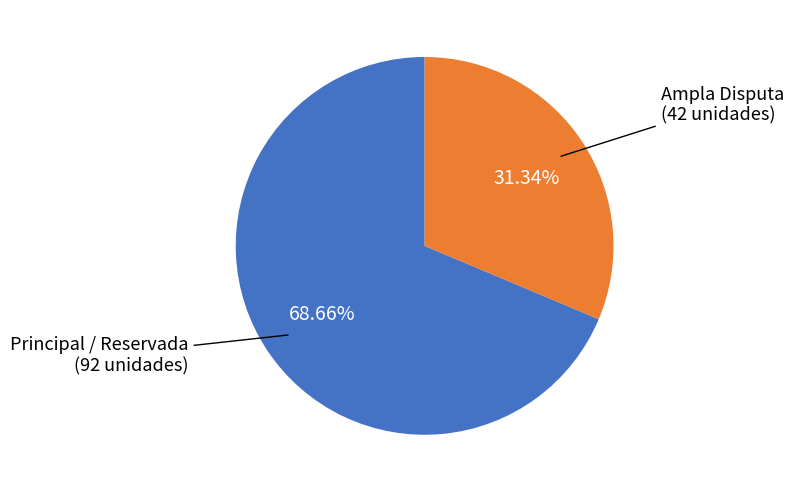

Is there a majority slice in this chart?

Yes